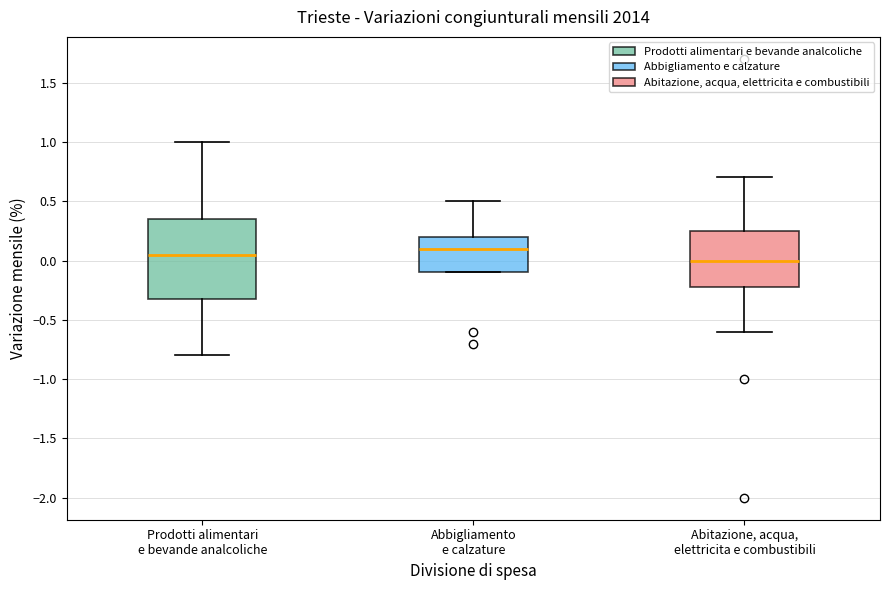

Where is the lower edge of the box for Abitazione, acqua, elettricita e combustibili on the y-axis? The values are not printed on the chart, so give them approximately, as read against the axis.

-0.20